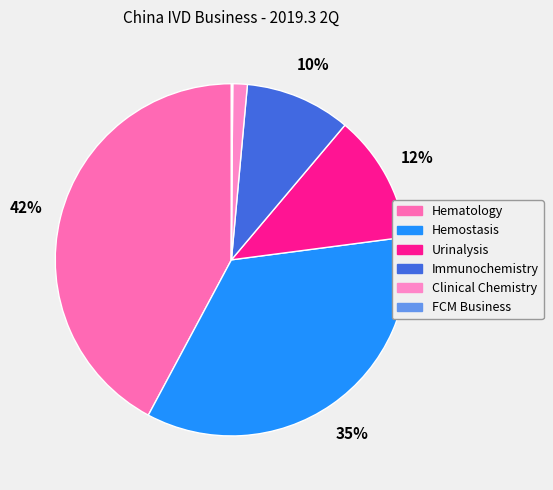

The Urinalysis slice represents 12% of the pie. True or false?

True